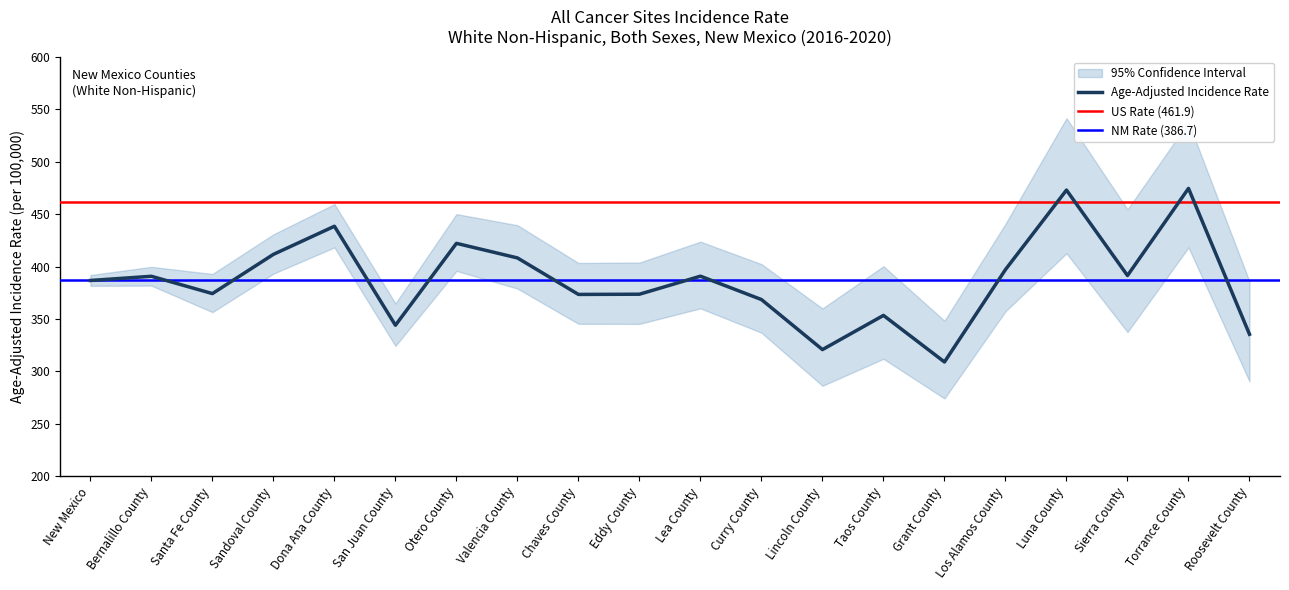

Reading left to right, extract all data points from this chart.

Age-Adjusted Rate: 386.7	390.7	374.2	411.6	438.4	344.0	422.1	408.2	373.4	373.6	390.8	368.5	320.8	353.4	309.0	397.1	472.9	391.4	474.5	335.4
Lower 95% CI: 381.6	381.8	356.5	393.2	418.2	324.3	395.8	379.0	345.4	345.3	360.1	336.9	286.3	312.0	274.2	357.3	412.6	337.5	418.2	290.5
Upper 95% CI: 391.9	399.7	392.9	430.7	459.5	364.8	450.0	439.4	403.4	403.8	423.7	402.3	360.0	400.3	348.3	440.7	541.4	454.5	537.6	385.8